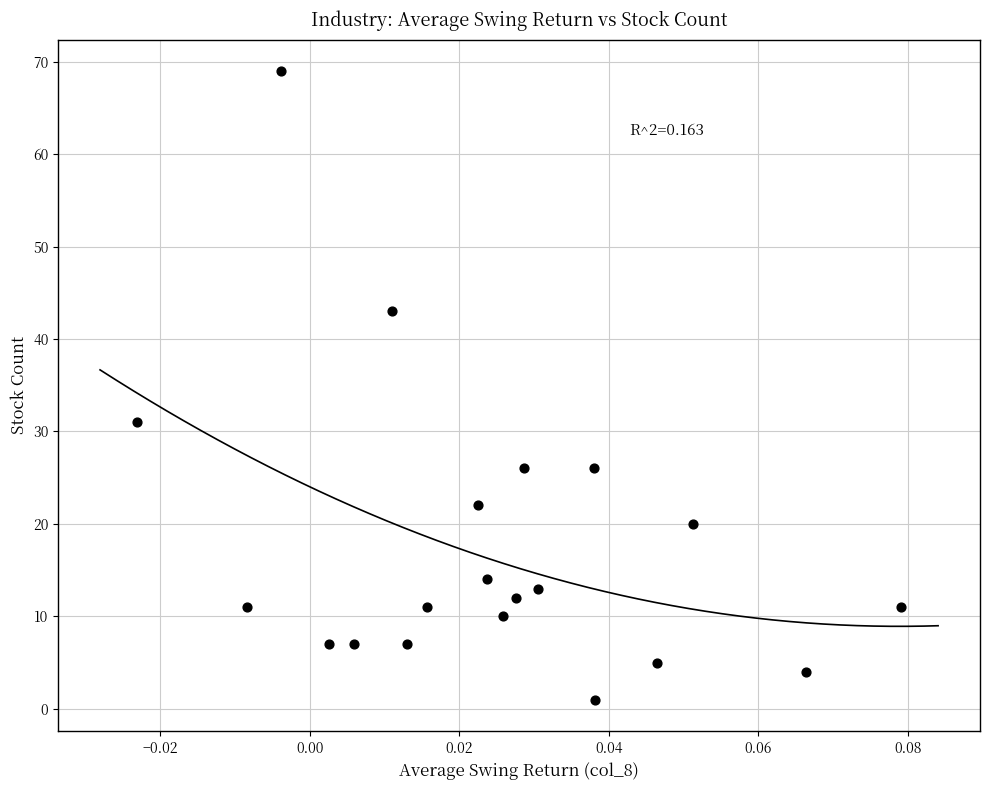

What Y value in the scatter plot is closest to 35?

31